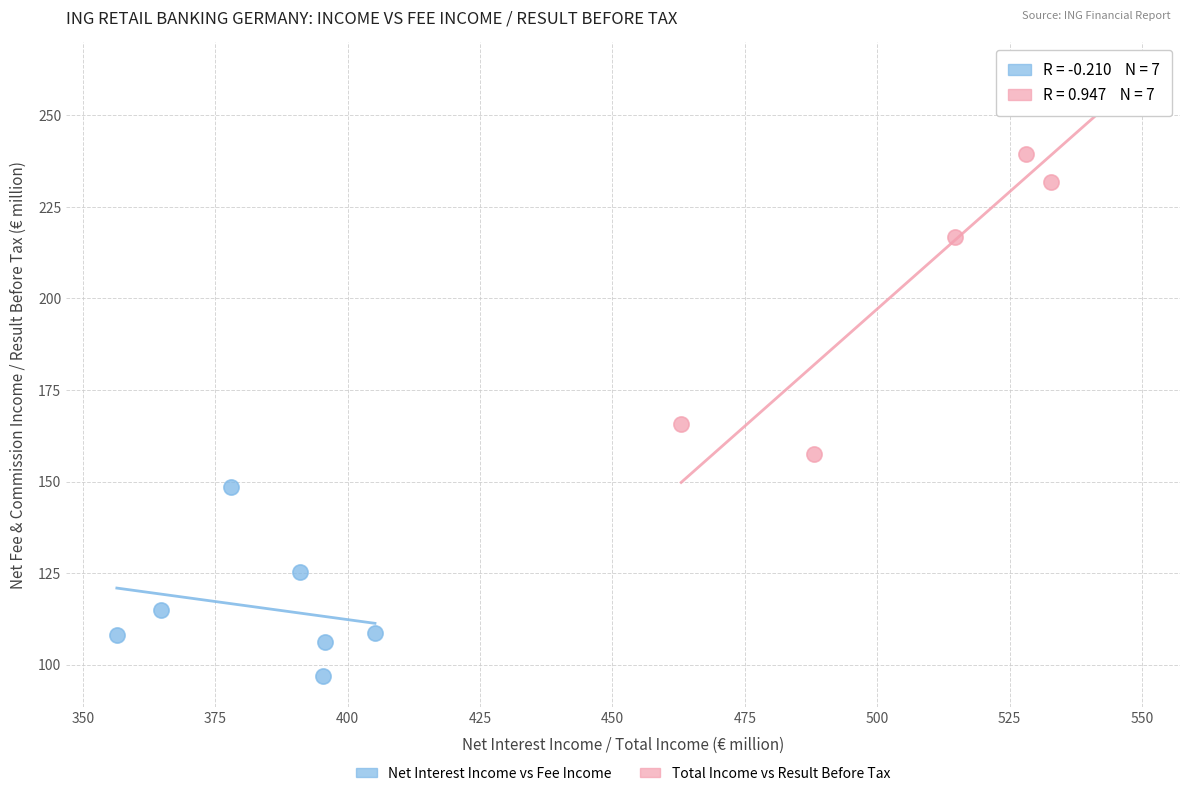

Which series has the largest Y range (max minus min)?

Total Income vs Result Before Tax